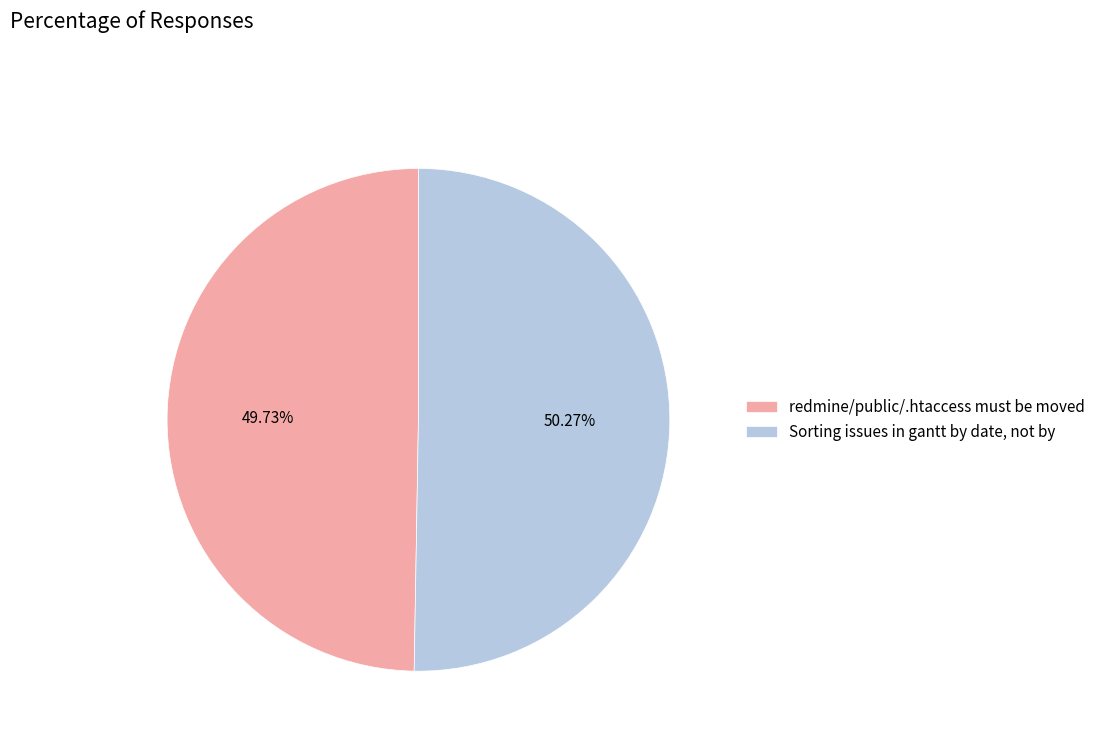

Which category has the smallest portion of the pie?

redmine/public/.htaccess must be moved